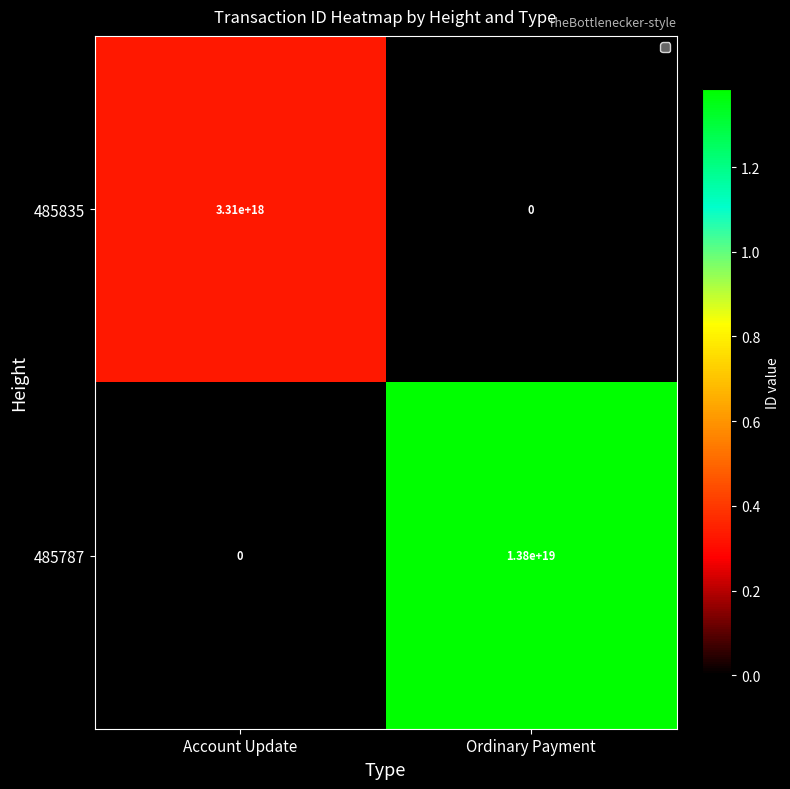

Which category has the lowest value in the 485835 series?

Ordinary Payment